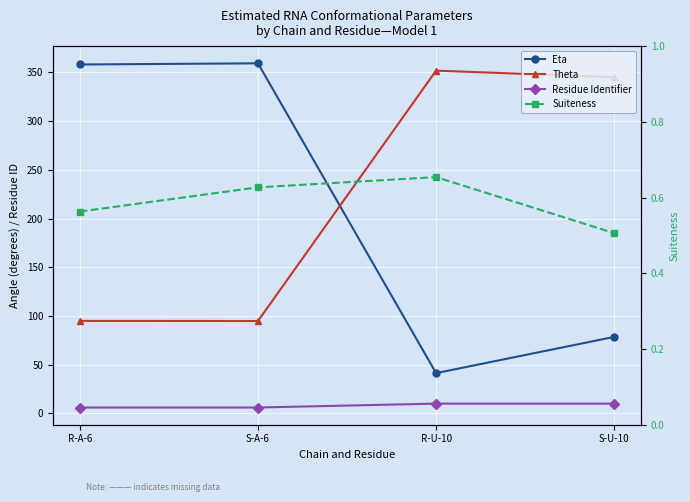

What is the difference between the Suiteness values at S-A-6 and S-U-10?

0.1